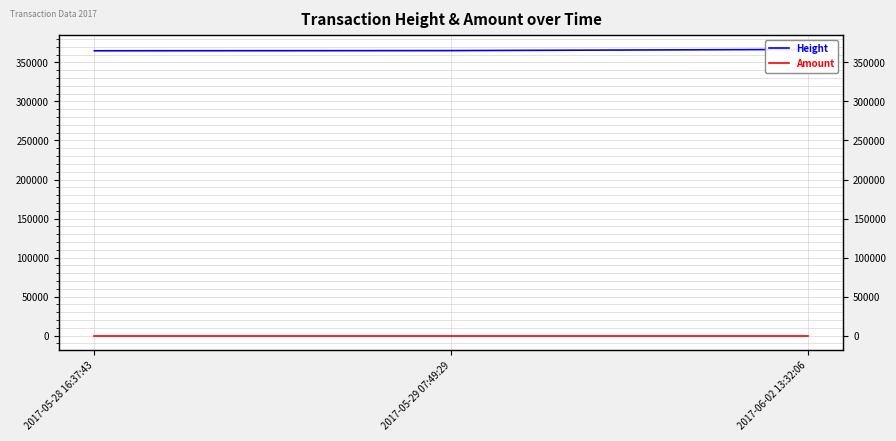

What is the label of the 1st point from the right?

2017-06-02 13:32:06